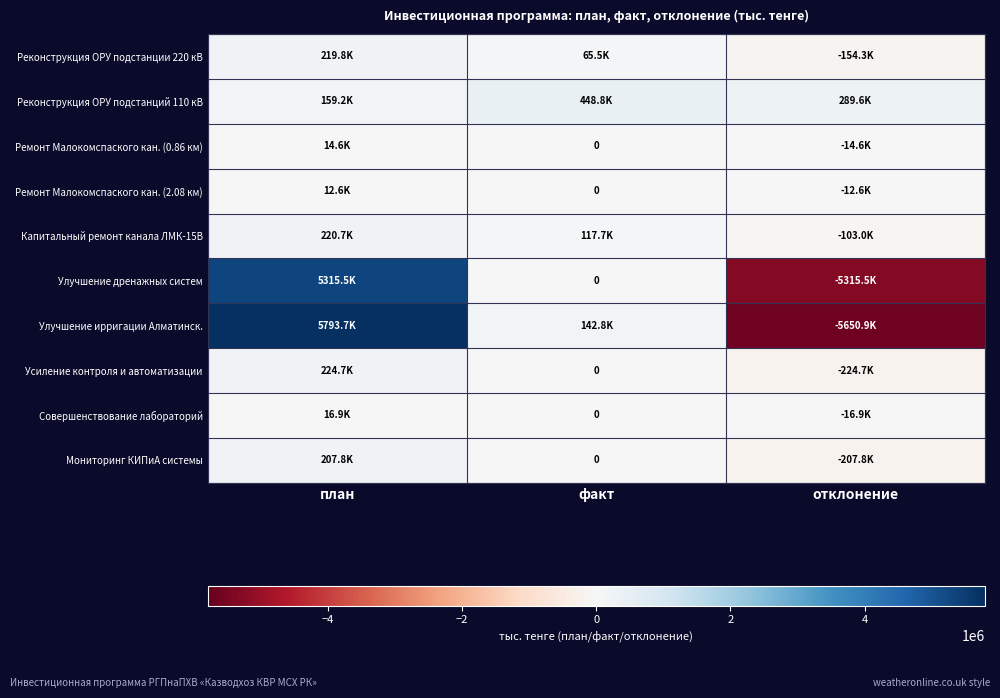

How many negative values does the Улучшение ирригации Алматинск. series have?

1